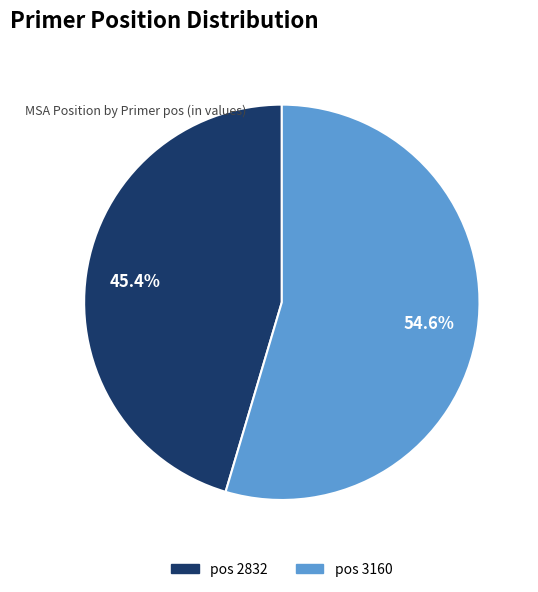

Is there any slice that represents more than half of the pie?

Yes